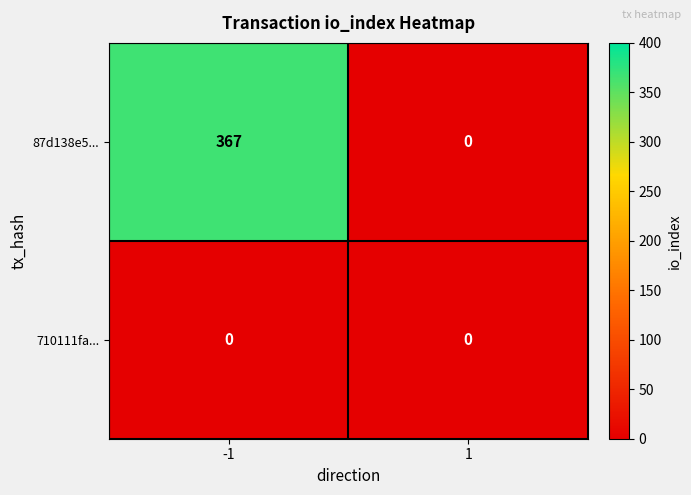

True or false: 710111fa... has a value of 0 at -1.

True